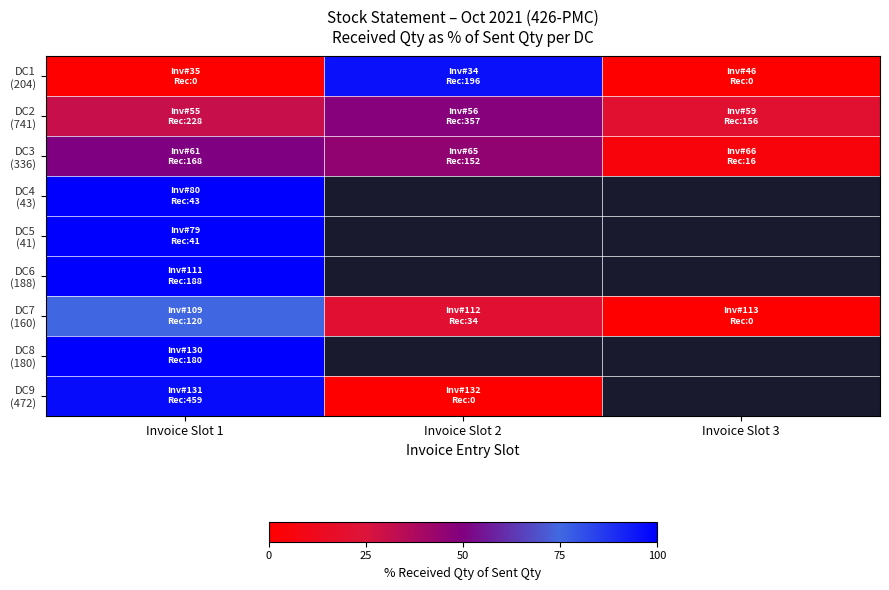

Which series has the widest spread of values?

DC9 (472)